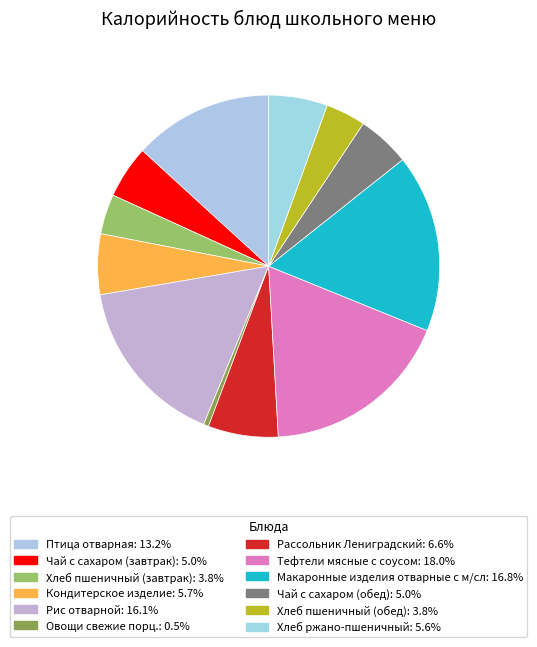

How many slices are in this pie chart?

12